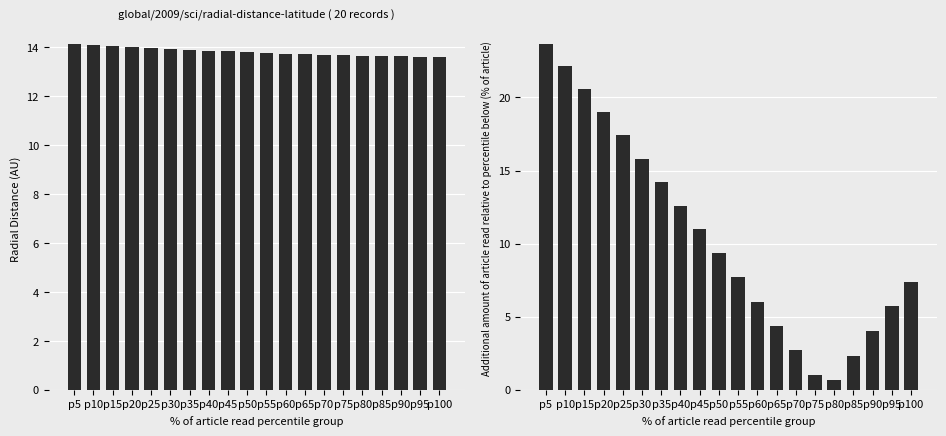

True or false: Radial_Distance has a value of 14.0 at p20.

True